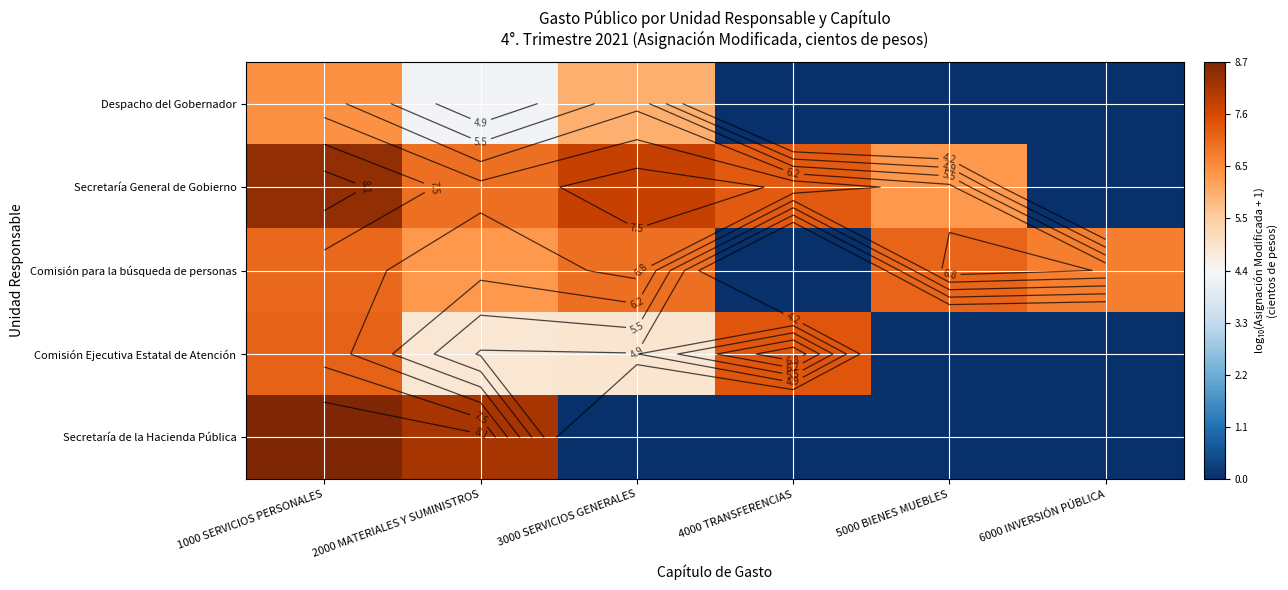

Rank the categories by Comisión para la búsqueda de personas value from highest to lowest.

5000 BIENES MUEBLES, 1000 SERVICIOS PERSONALES, 3000 SERVICIOS GENERALES, 6000 INVERSIÓN PÚBLICA, 2000 MATERIALES Y SUMINISTROS, 4000 TRANSFERENCIAS